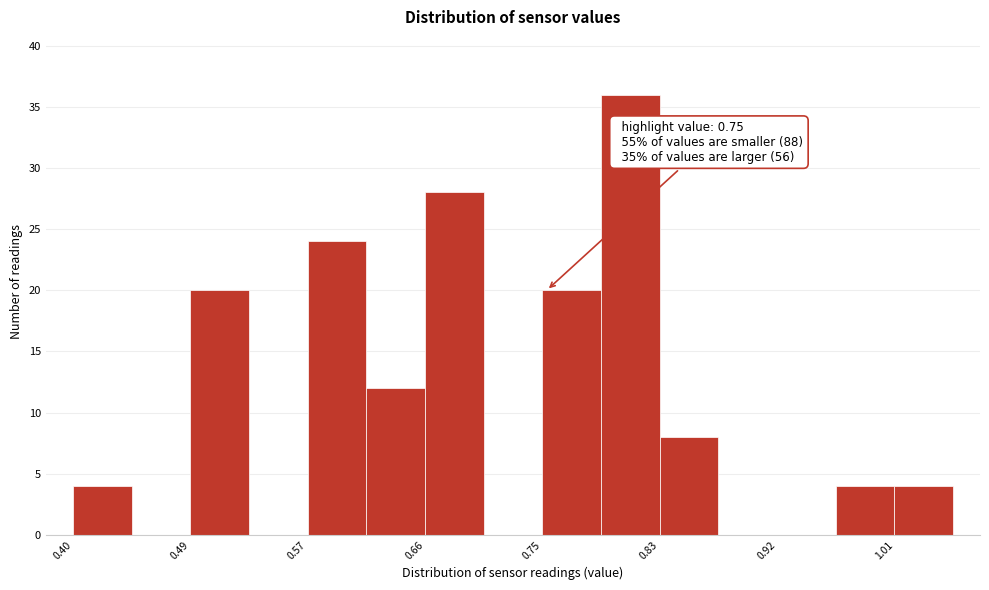

Which range on the x-axis has the tallest bar?

0.79 to 0.83